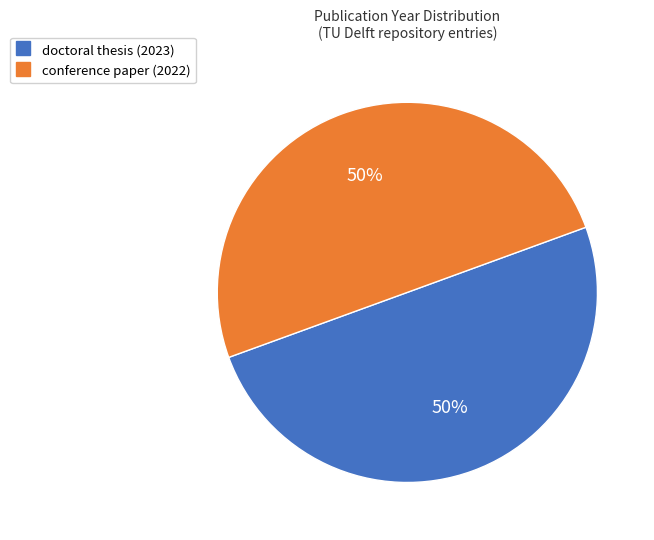

To the nearest percent, what is the combined percentage of conference paper (2022) and doctoral thesis (2023)?

100%